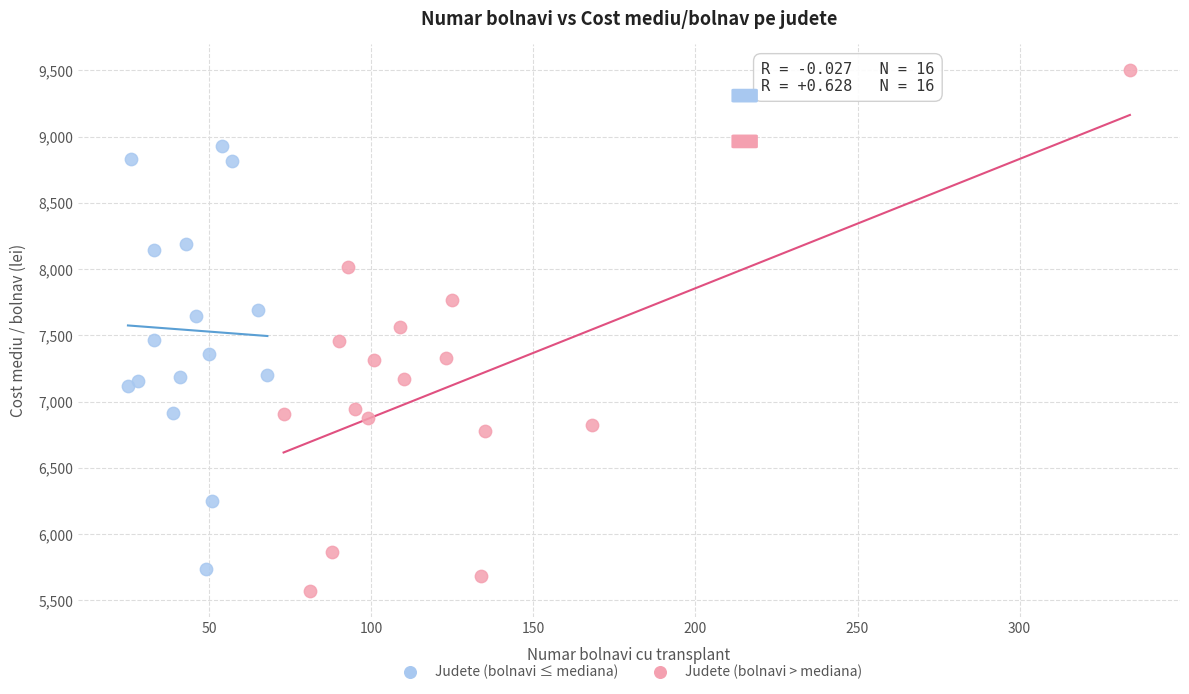

Which series reaches the minimum Y coordinate?

Judete (bolnavi > mediana)